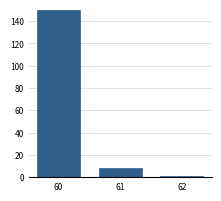

Reading left to right, list all the values displayed in this chart.

60=150	61=8	62=1